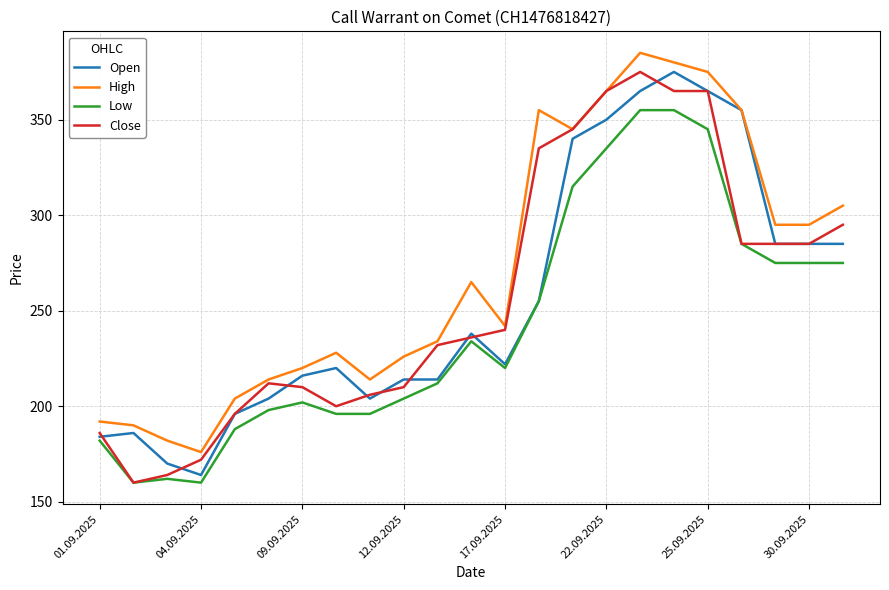

True or false: High and Low intersect in this chart.

False